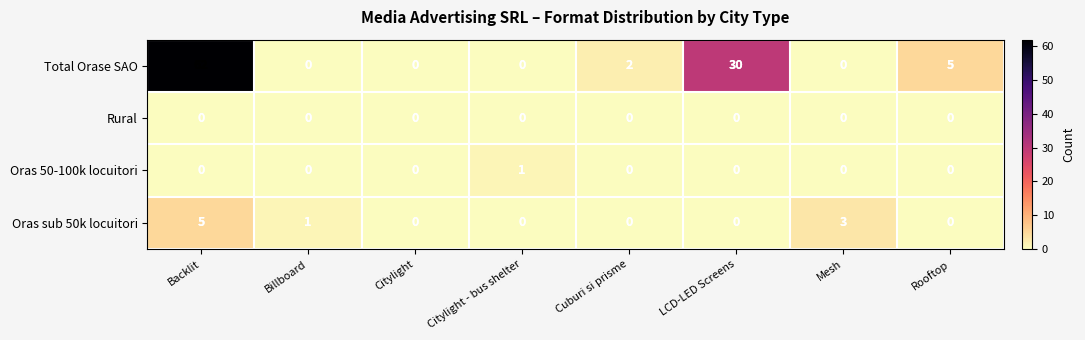

List the series in order of their peak value, lowest first.

Rural, Oras 50-100k locuitori, Oras sub 50k locuitori, Total Orase SAO